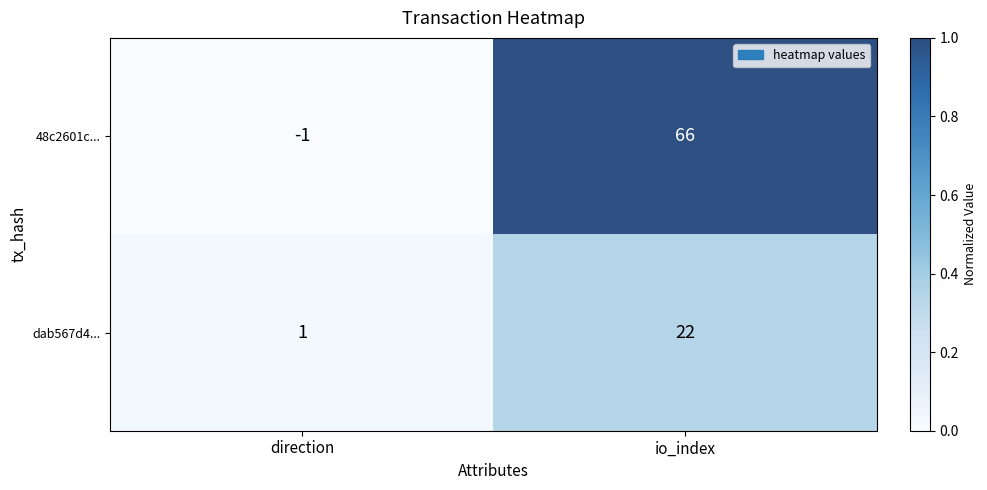

Where is 48c2601c... nearest to the value 32?

direction